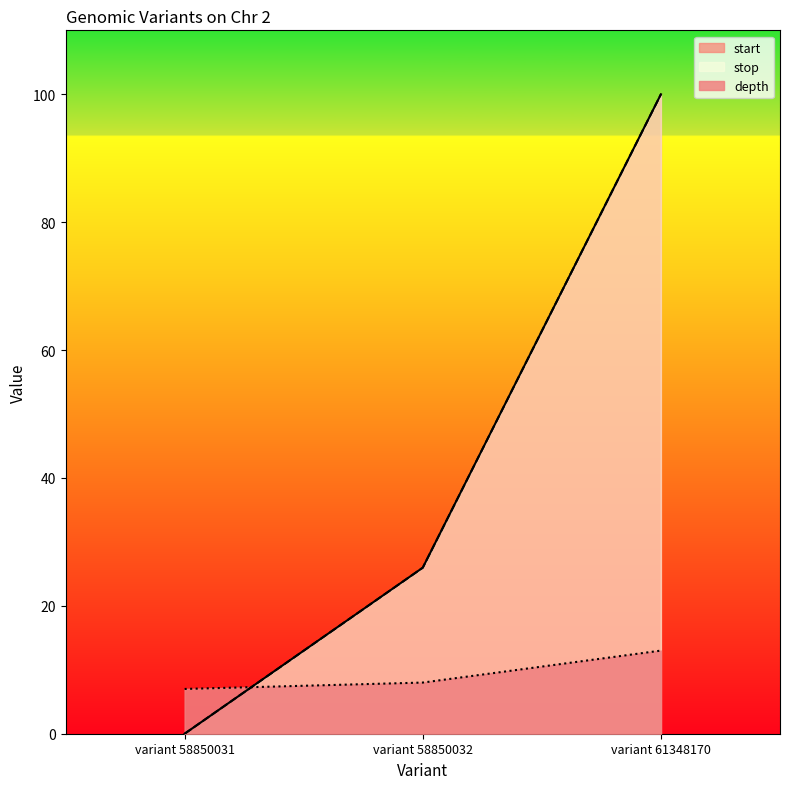

At which category does the chart reach its minimum across all series?

variant 58850031